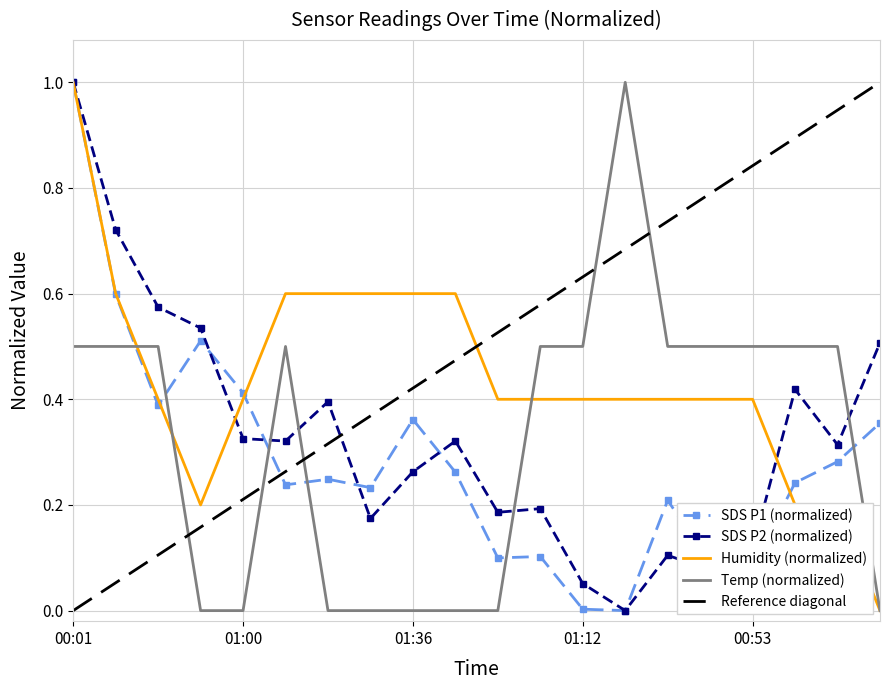

How many values in SDS_P2 are above zero?

19